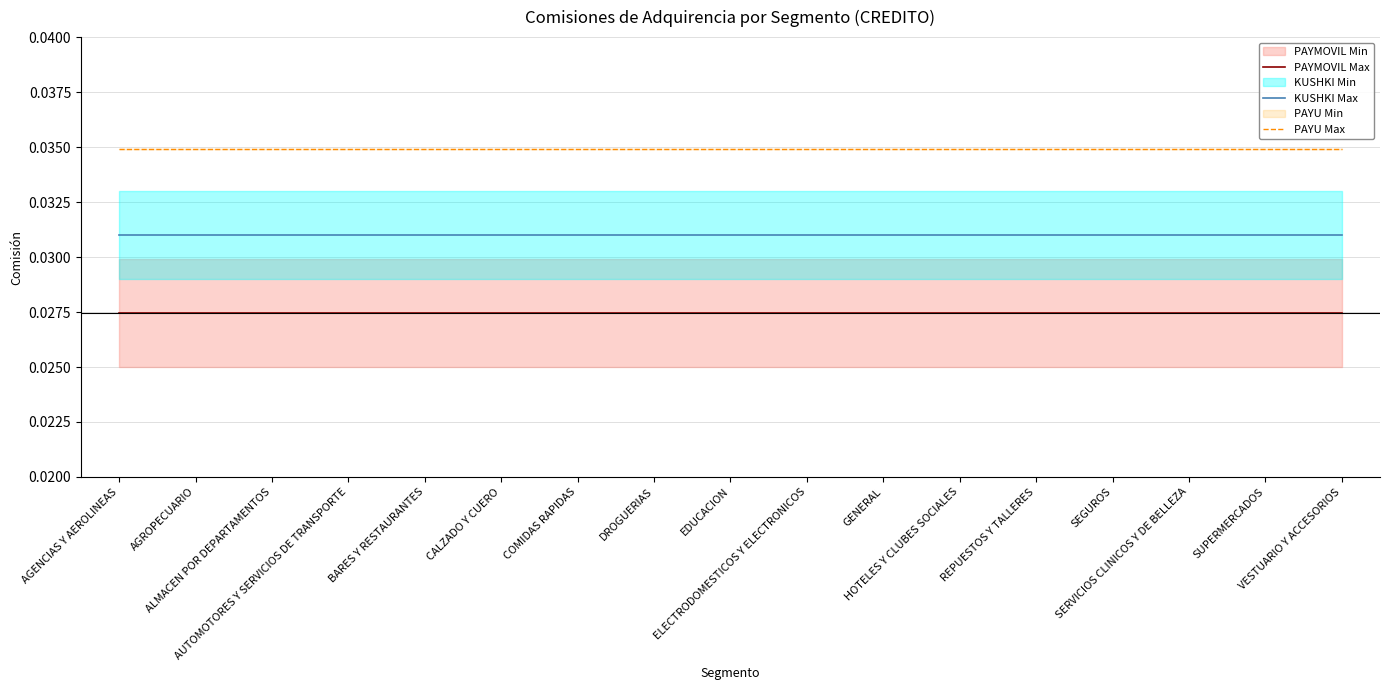

What is the sum of the KUSHKI Max values at AUTOMOTORES Y SERVICIOS DE TRANSPORTE and GENERAL?

0.1